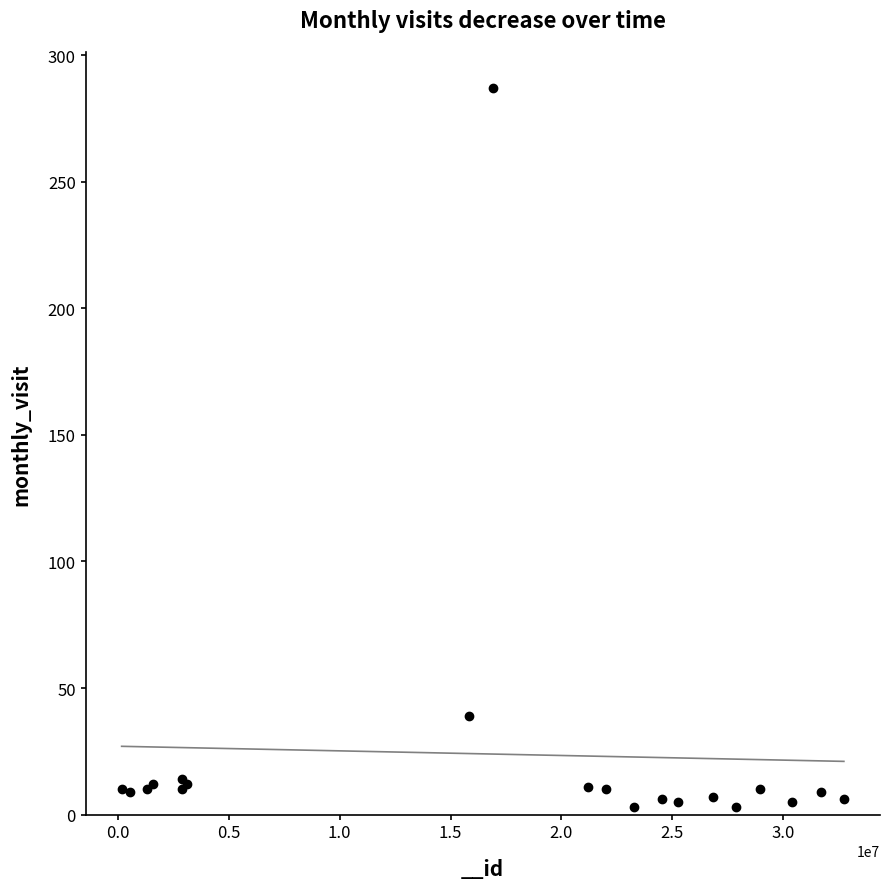

What Y value in the scatter plot is closest to 145?

39